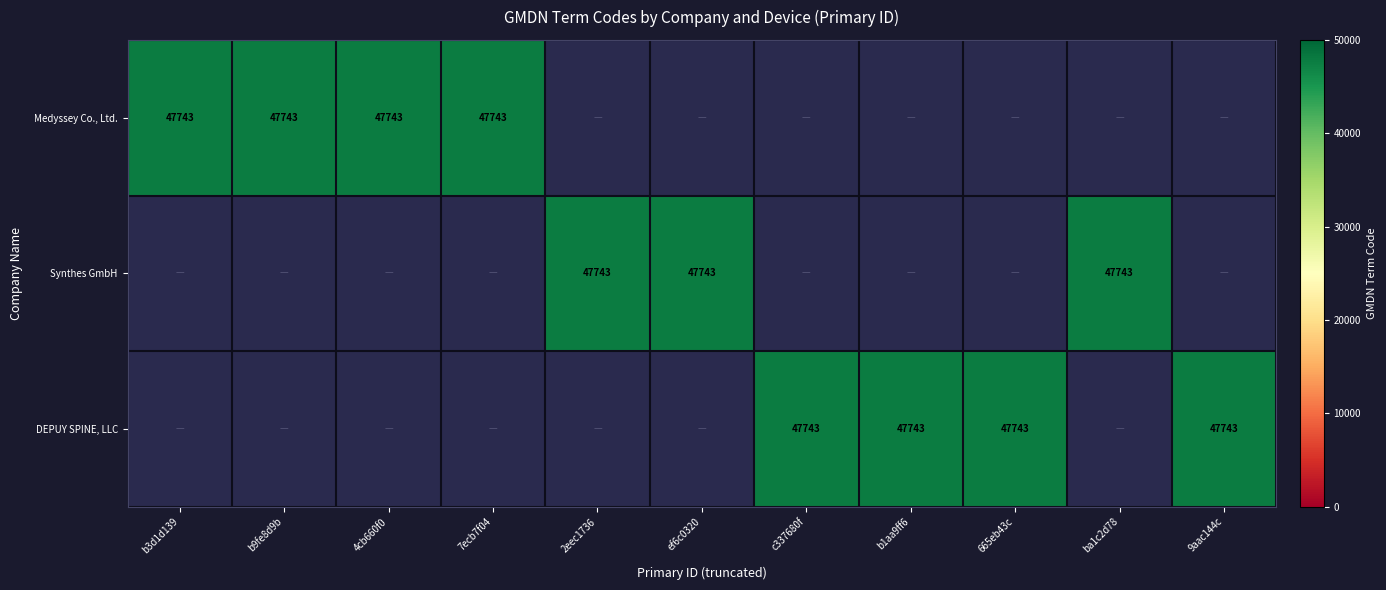

How many values in the Medyssey Co., Ltd. series exceed 0?

4